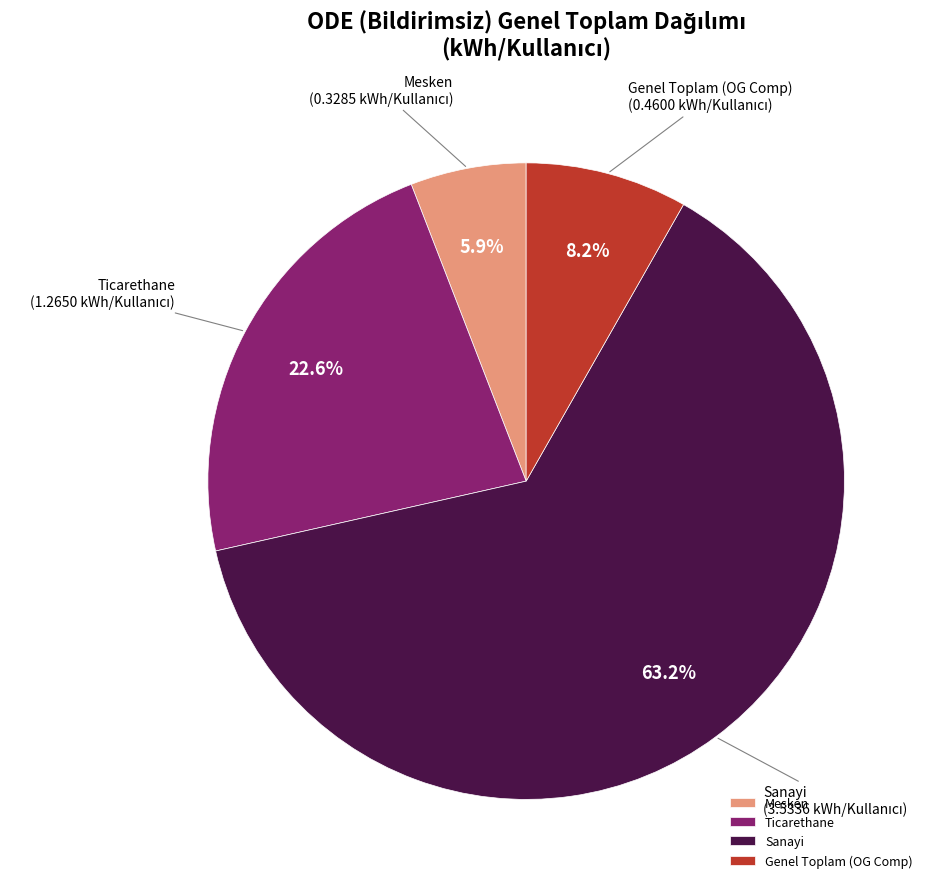

Which category has the smallest portion of the pie?

Mesken